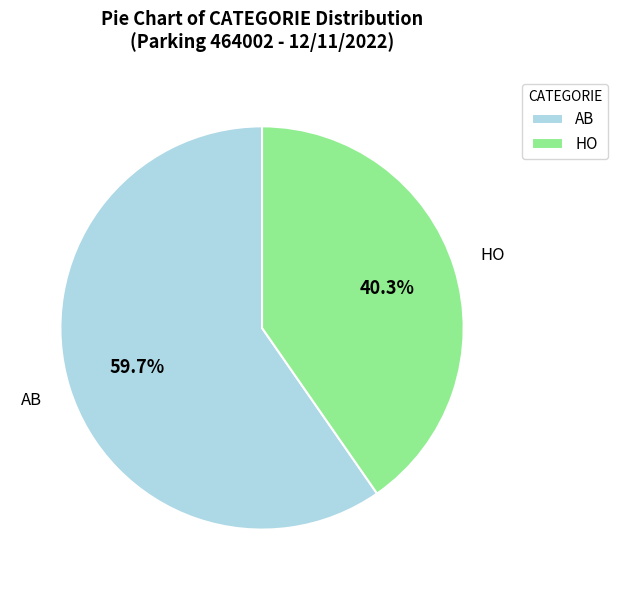

Rank the categories by value from lowest to highest.

HO, AB